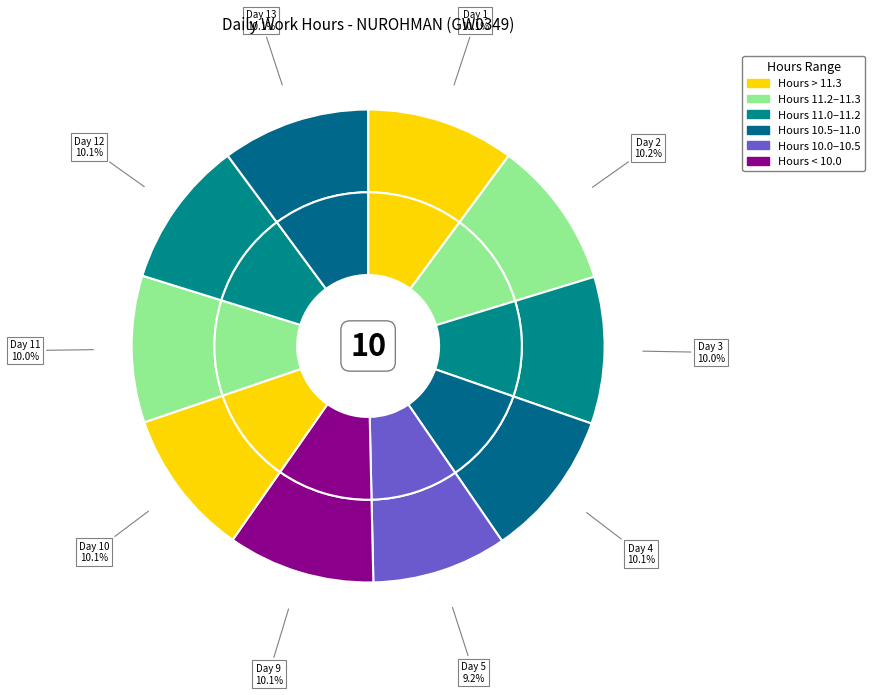

Which slice is the largest?

Day 2